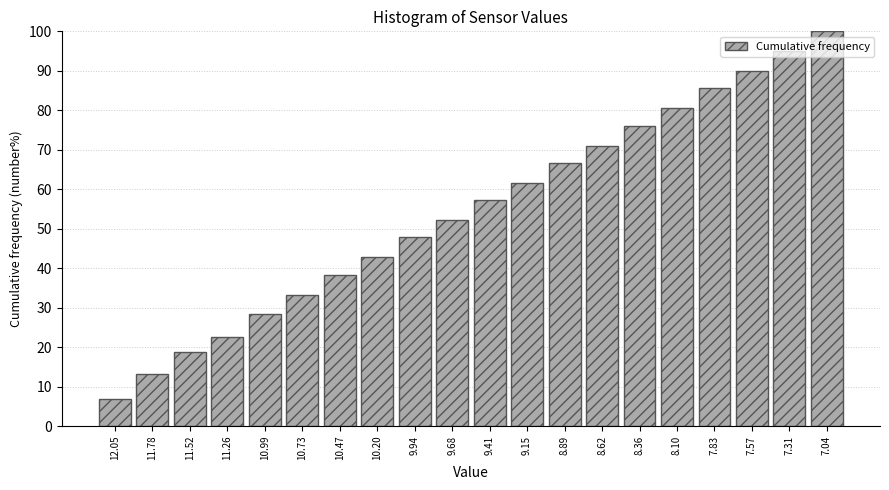

Rank the categories by value from lowest to highest.

12.05, 11.78, 11.52, 11.26, 10.99, 10.73, 10.47, 10.20, 9.94, 9.68, 9.41, 9.15, 8.89, 8.62, 8.36, 8.10, 7.83, 7.57, 7.31, 7.04